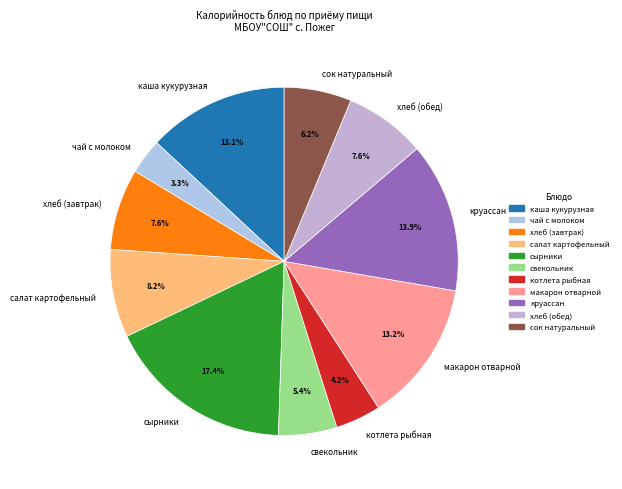

What percentage do каша кукурузная and сок натуральный together represent?

19.3%